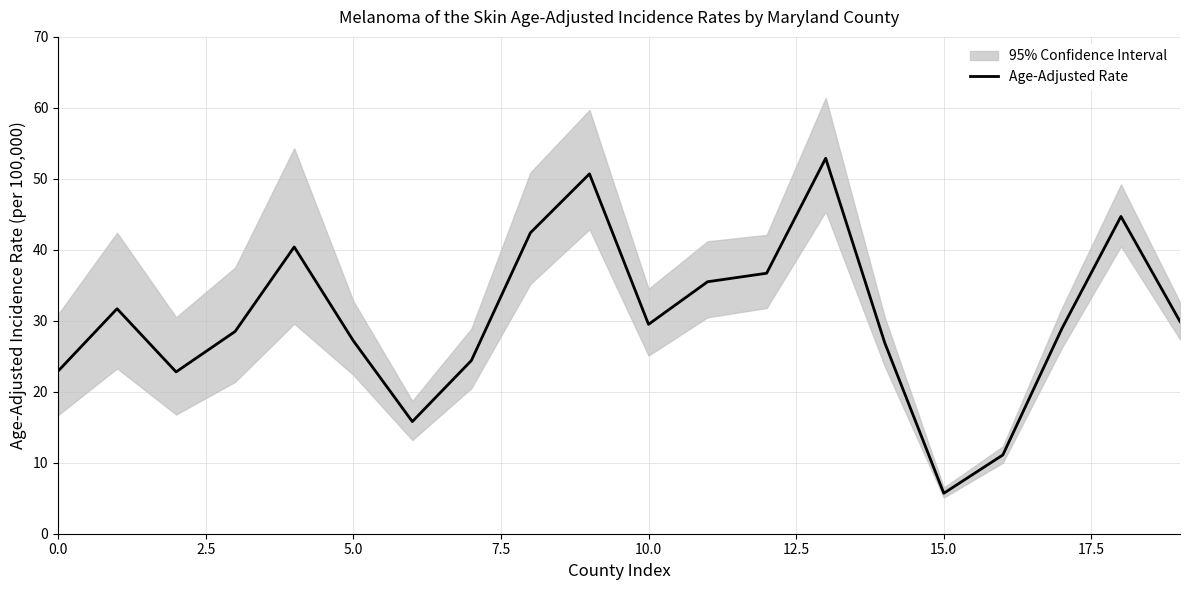

True or false: Age-Adjusted Rate has a value of 45.5 at 10.0.

False